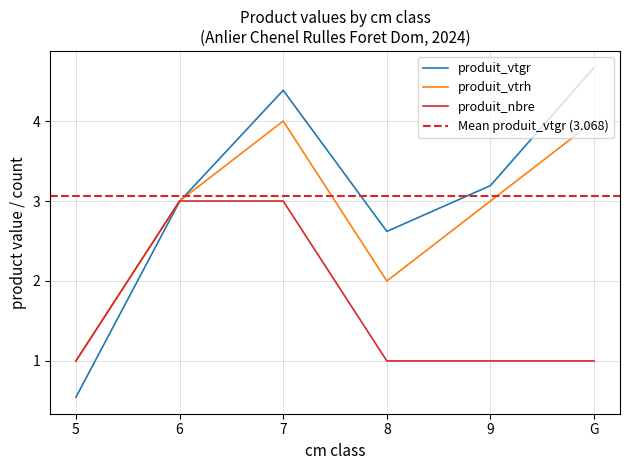

Reading left to right, list all the values displayed in this chart.

produit_vtgr: 5=0.5	6=3.0	7=4.4	8=2.6	9=3.2	G=4.7
produit_vtrh: 5=1.0	6=3.0	7=4.0	8=2.0	9=3.0	G=4.0
produit_nbre: 5=1.0	6=3.0	7=3.0	8=1.0	9=1.0	G=1.0